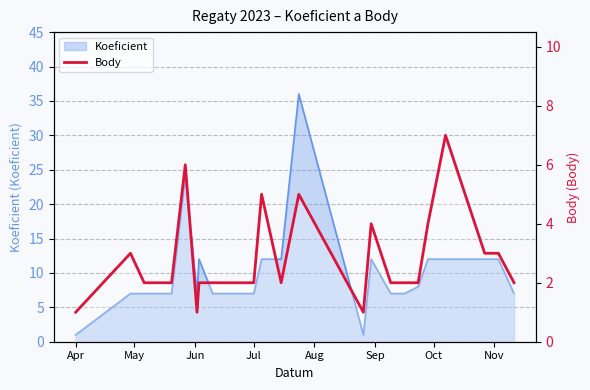

What value does the data have at Apr?

1